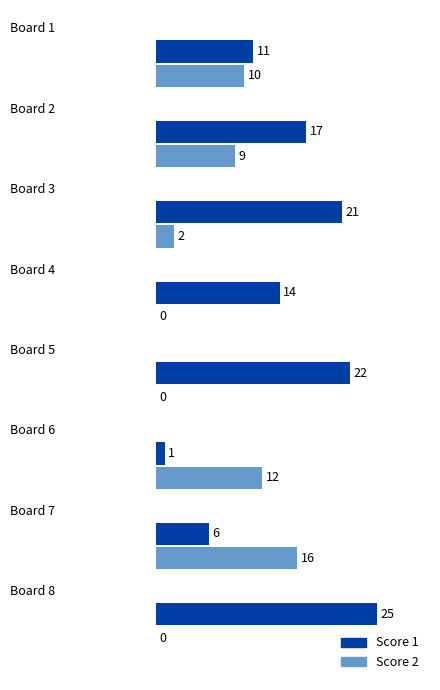

Which series has the largest total across all categories?

Score 1